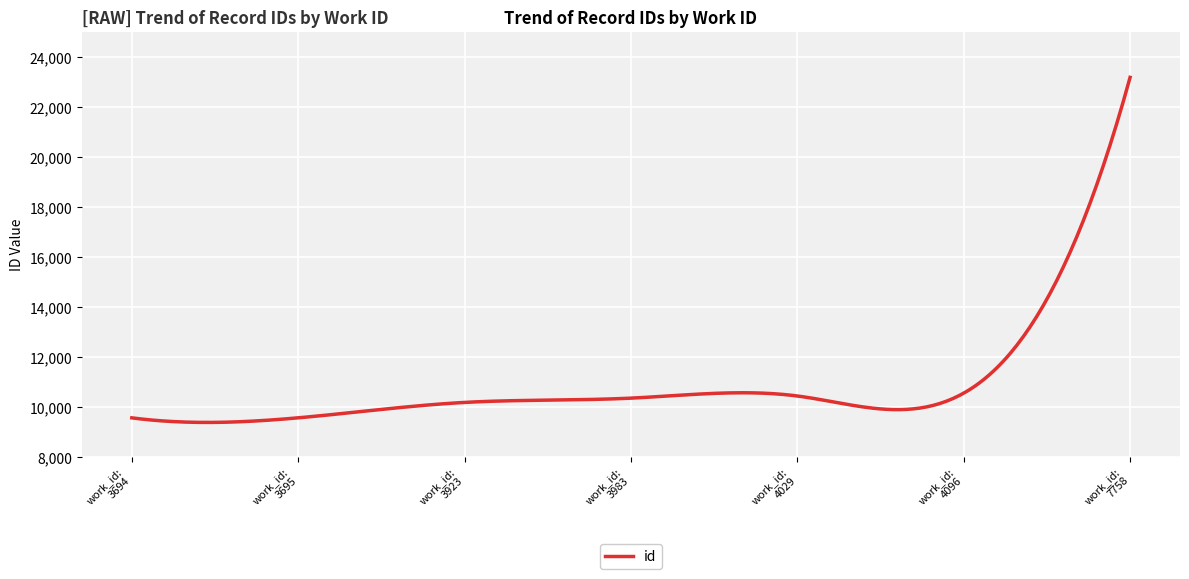

What is the smallest value displayed?

9377.1